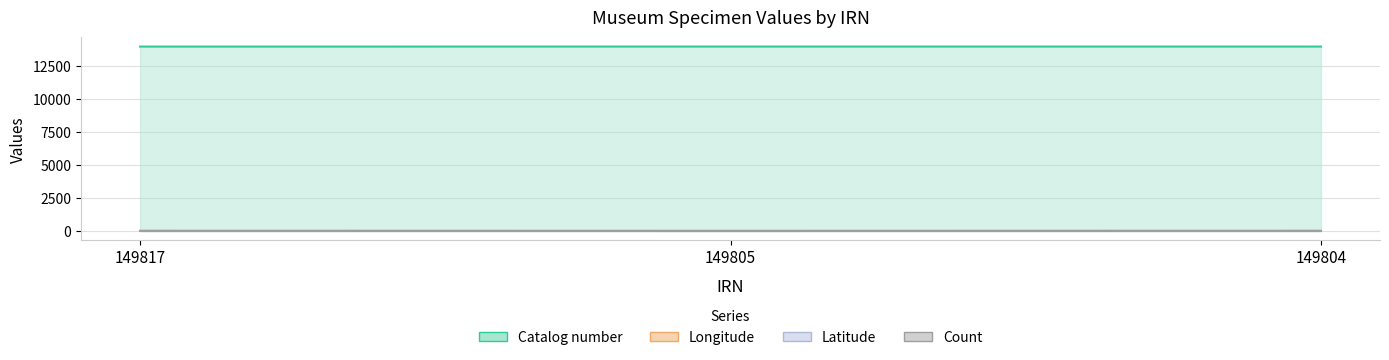

True or false: Catalog number has a value of 13988.0 at 149805.

True